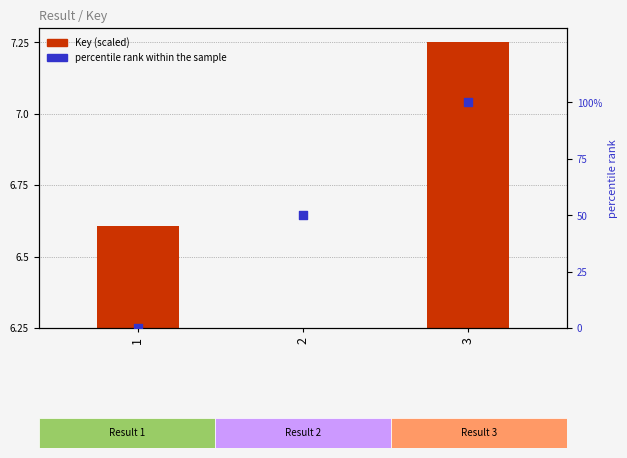

What are all the series names shown in the legend?

Key (scaled), percentile rank within the sample